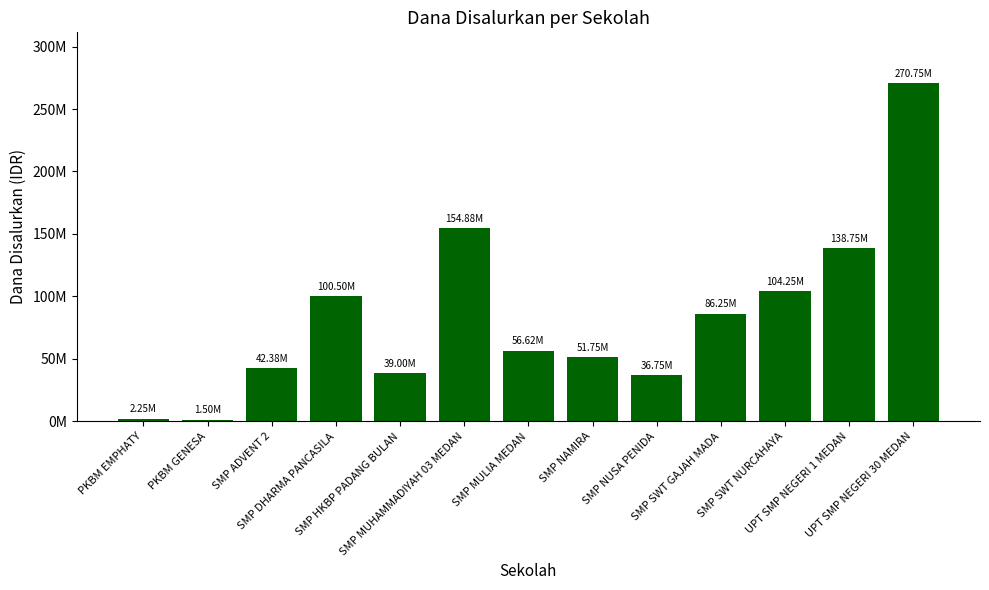

At which label does the data first exceed 56625000?

SMP DHARMA PANCASILA